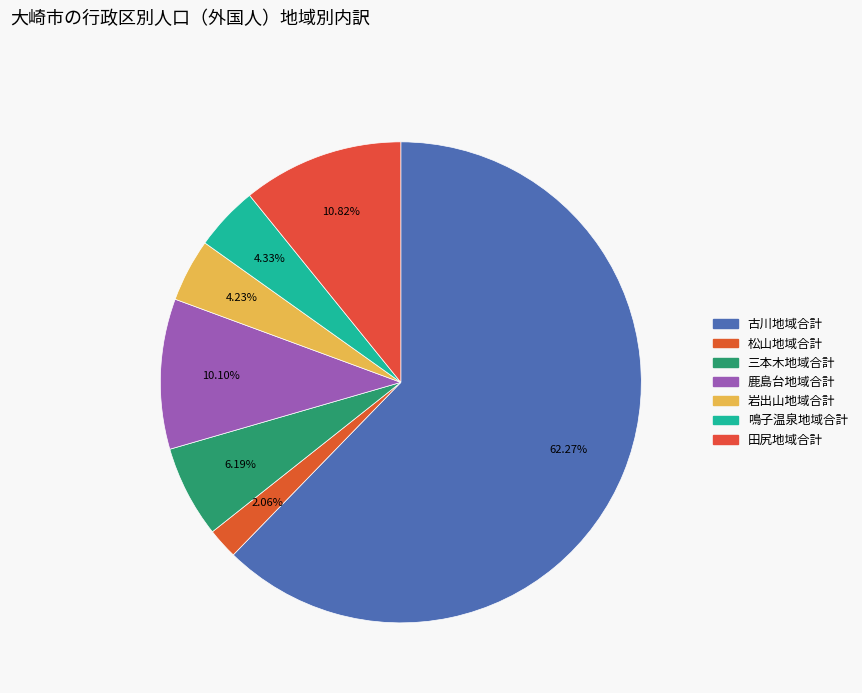

How many segments does this pie chart have?

7